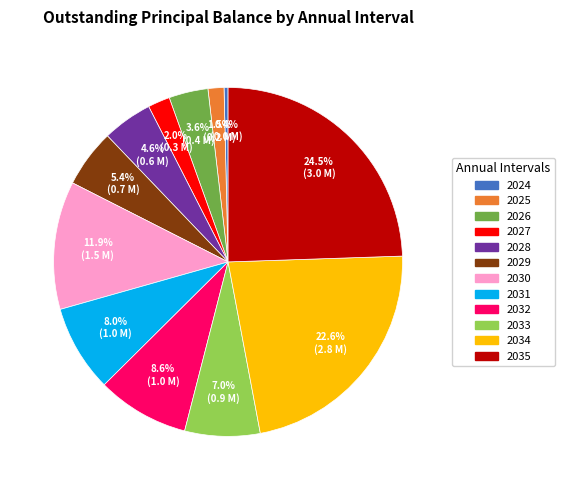

Do 2030 and 2026 together represent more than half of the pie?

No